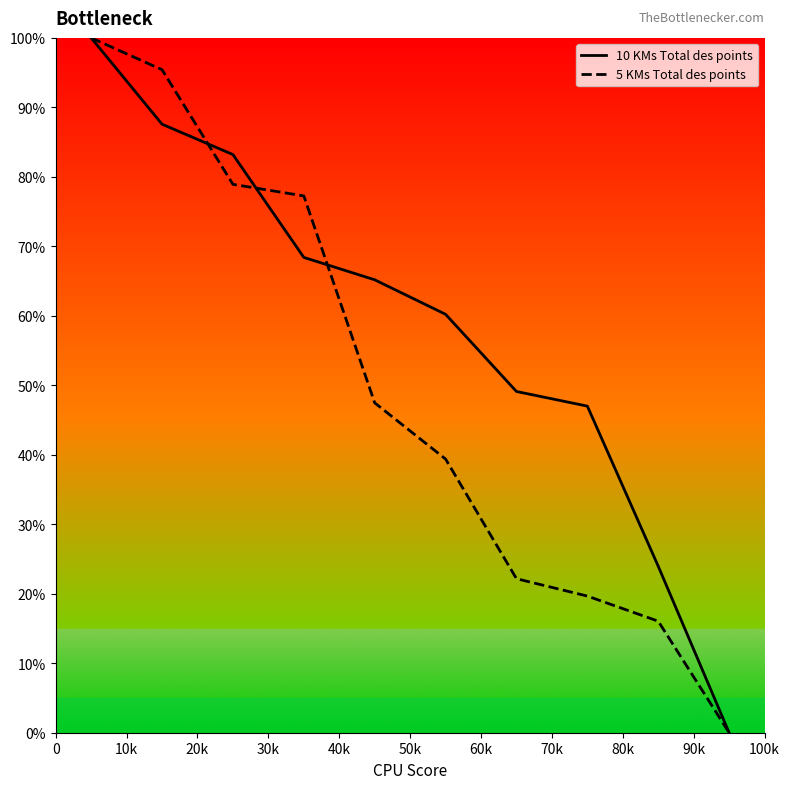

What is the maximum value shown in the chart?

100.0